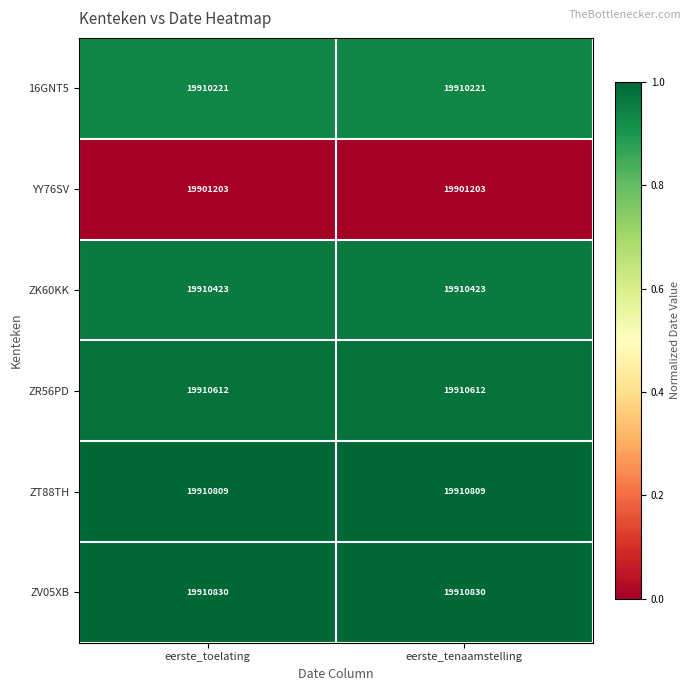

Which series has the largest total across all categories?

ZV05XB